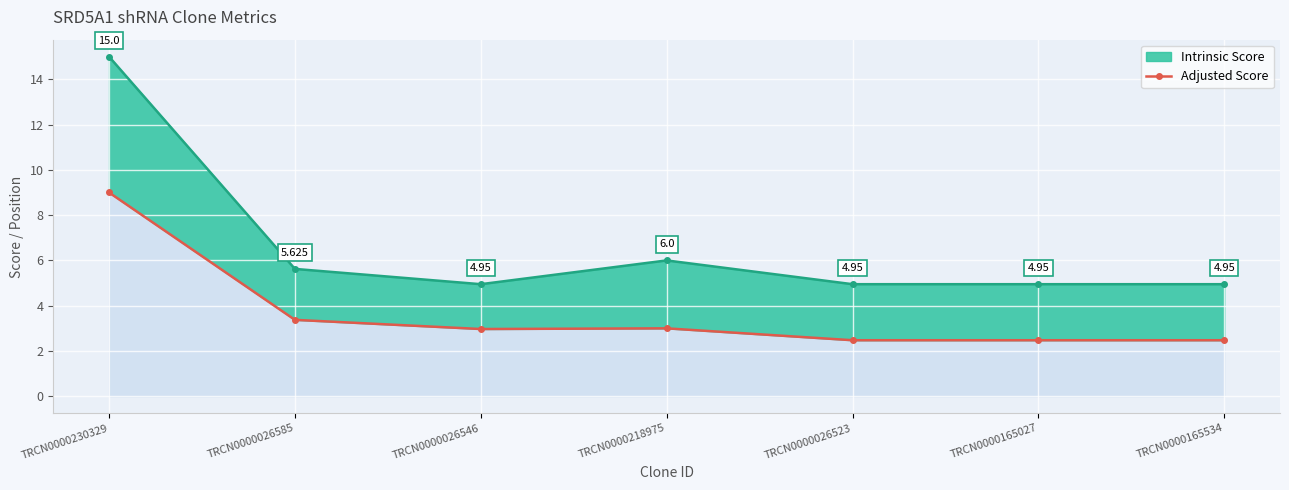

Which has a higher value, TRCN0000026546 or TRCN0000026523?

TRCN0000026546